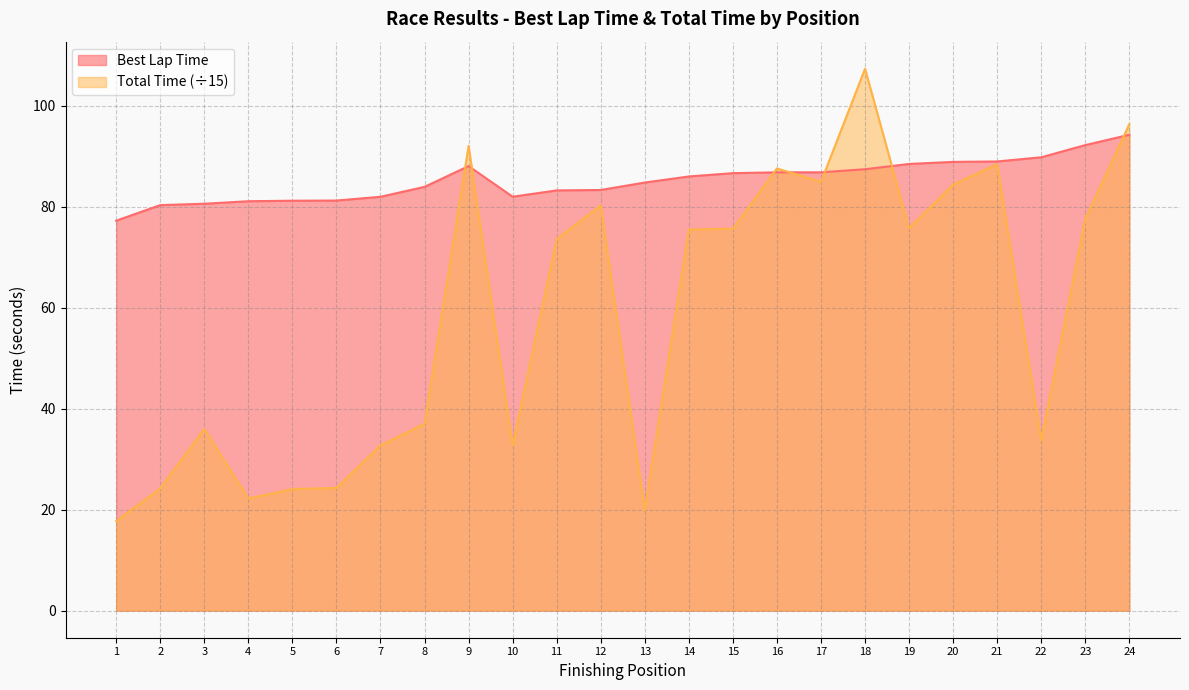

How many data points does each series have?

24